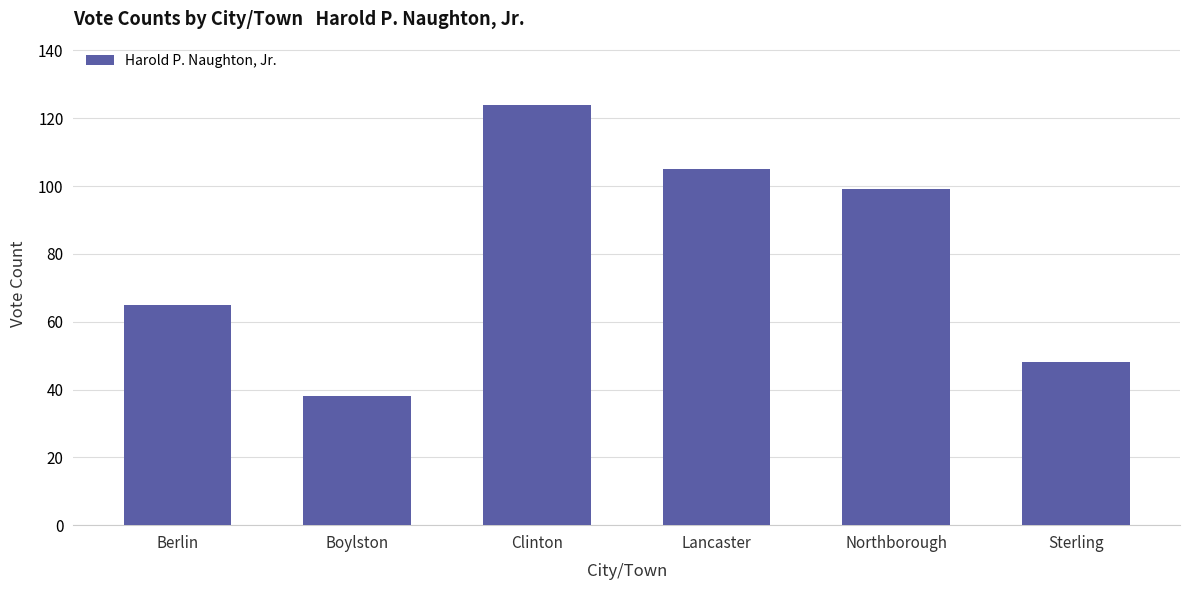

The chart shows a value of 24 at Sterling. True or false?

False